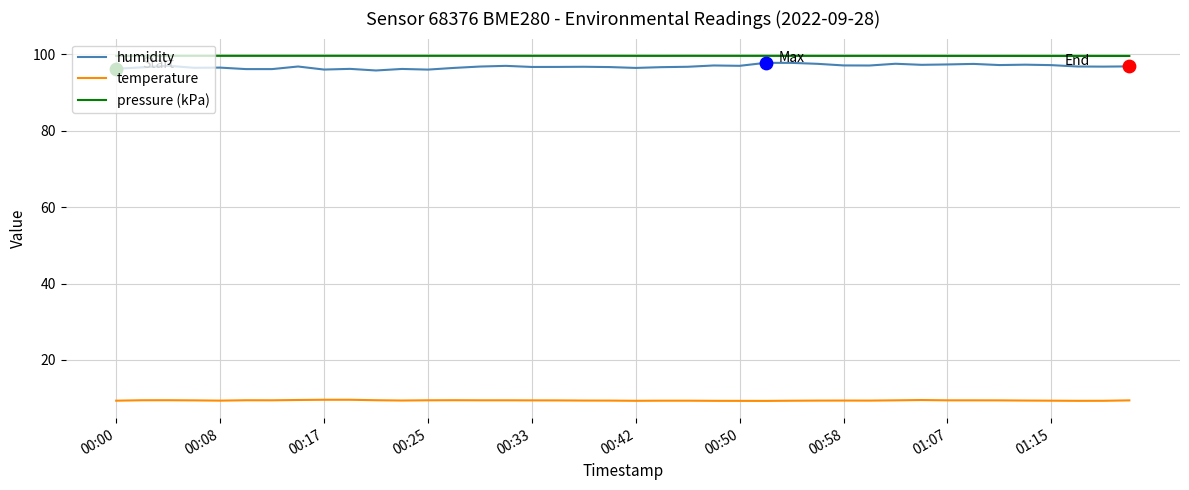

Which series has the widest spread of values?

humidity